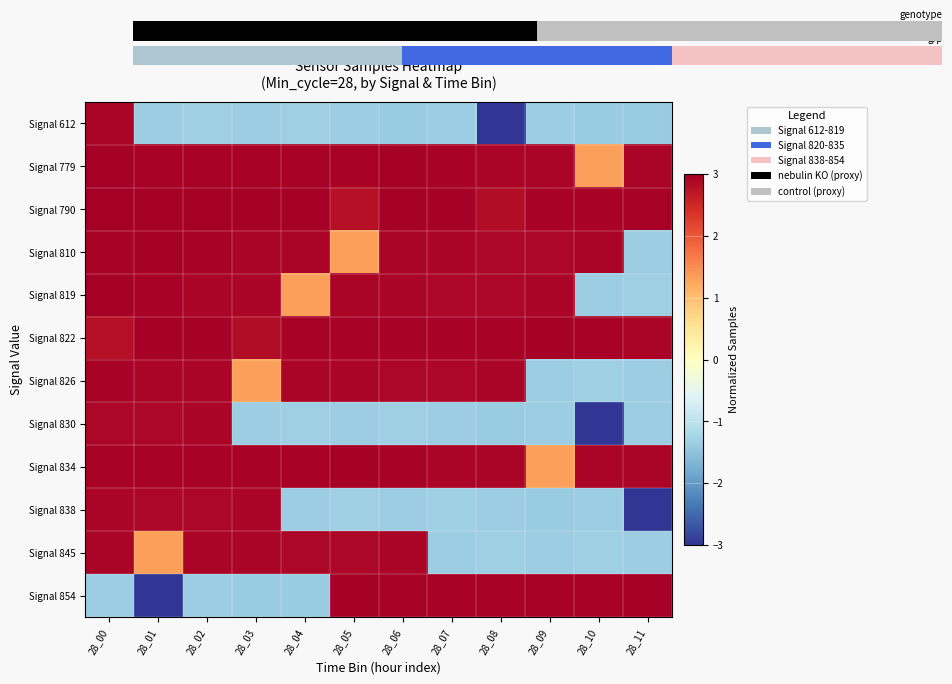

Read the Signal 822 value at 28_06.

2.9